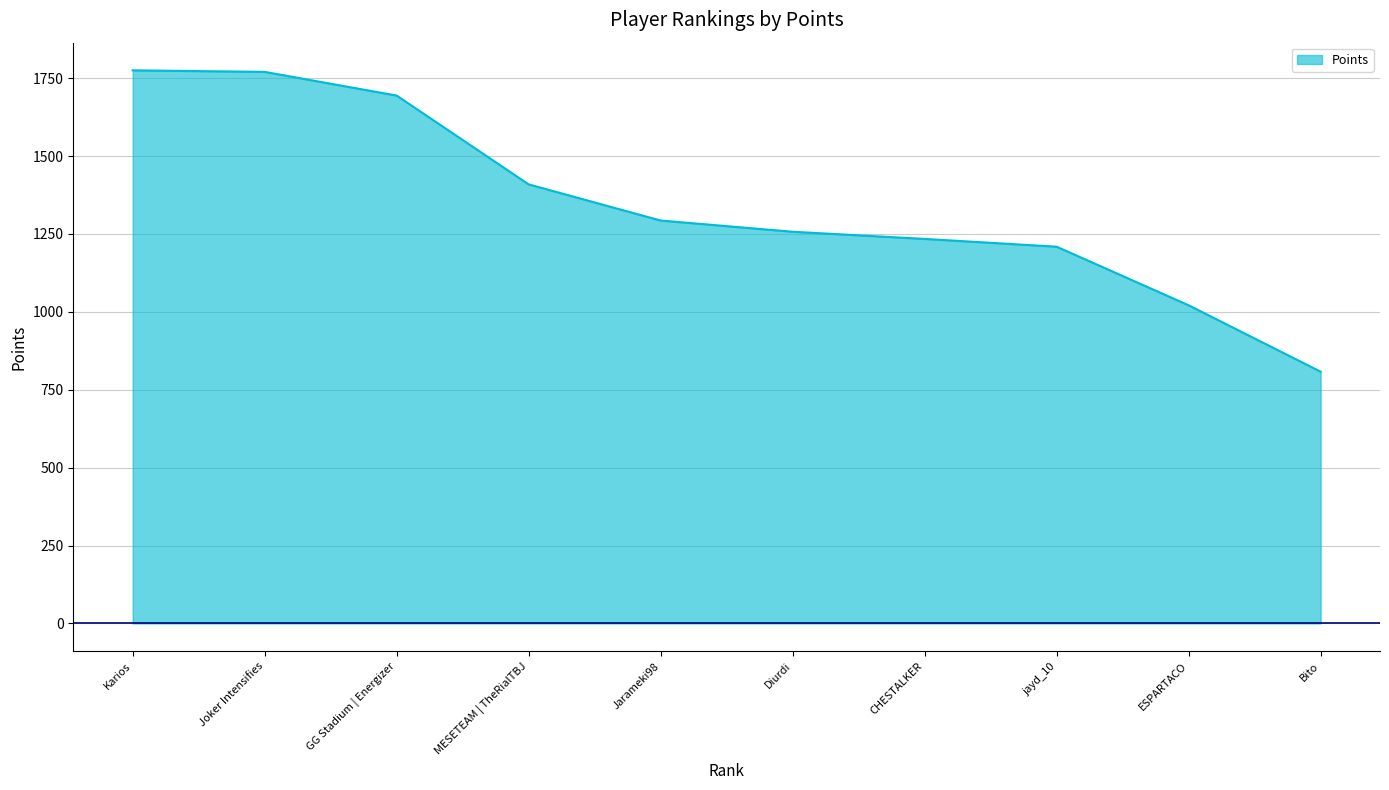

What is the maximum value shown in the chart?

1775